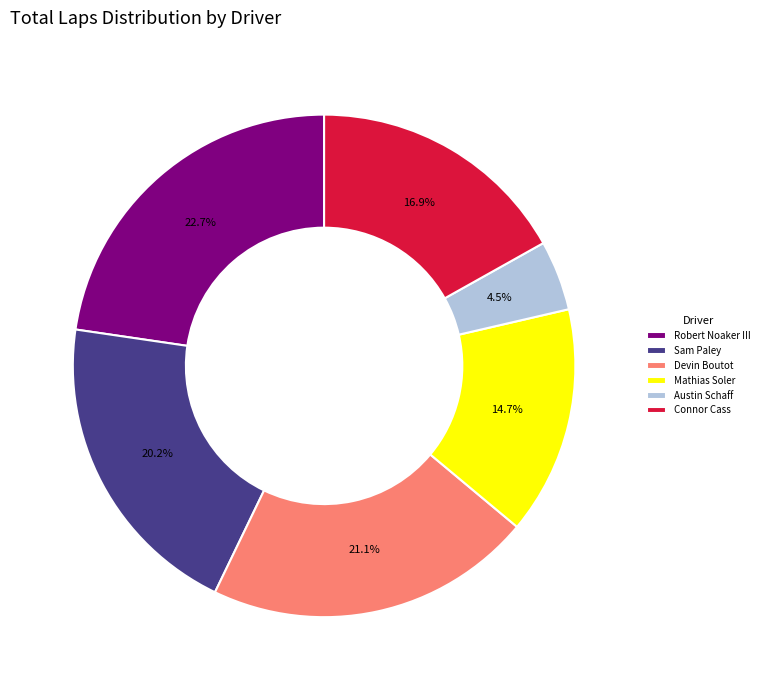

Is the sum of Connor Cass and Mathias Soler greater than half?

No